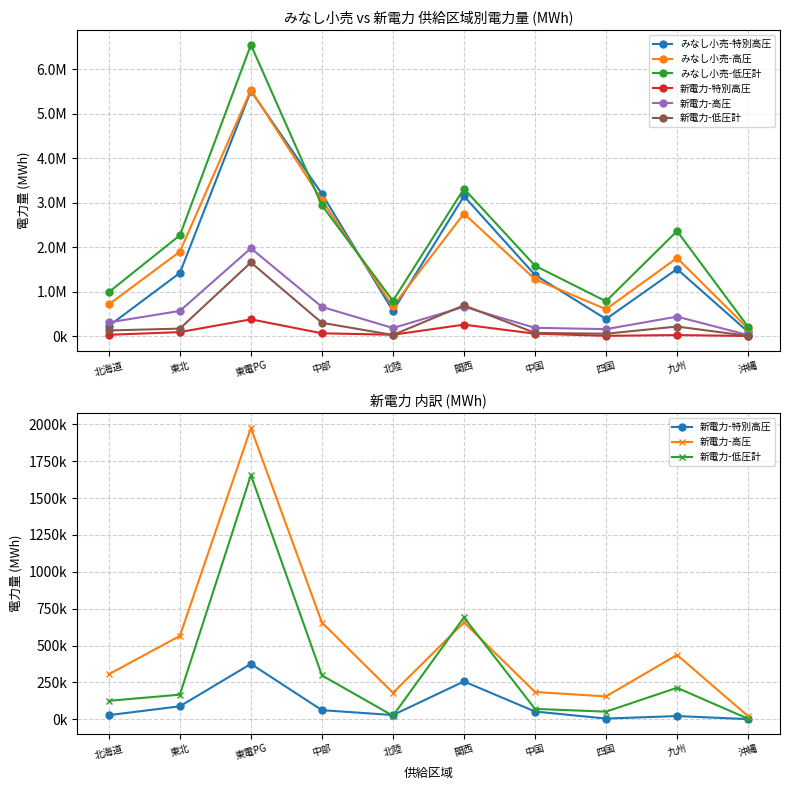

At how many categories does at least one series exceed 6238682?

1